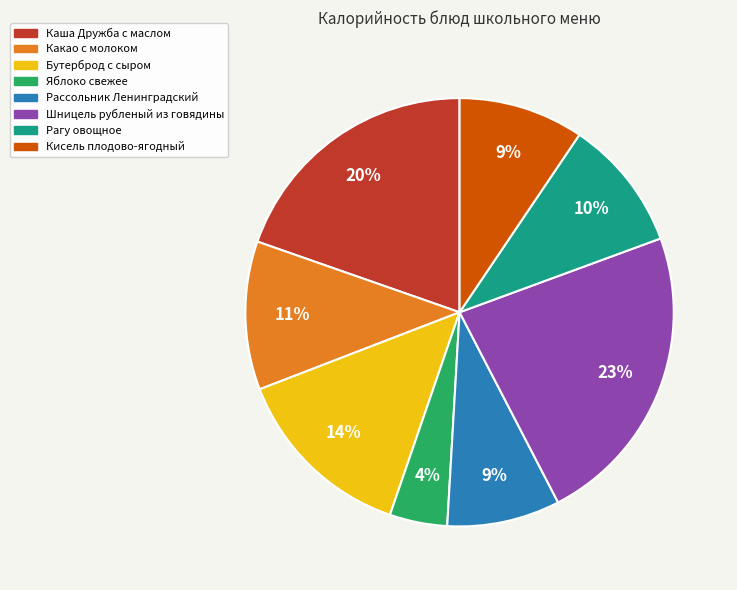

Is there any slice that represents more than half of the pie?

No